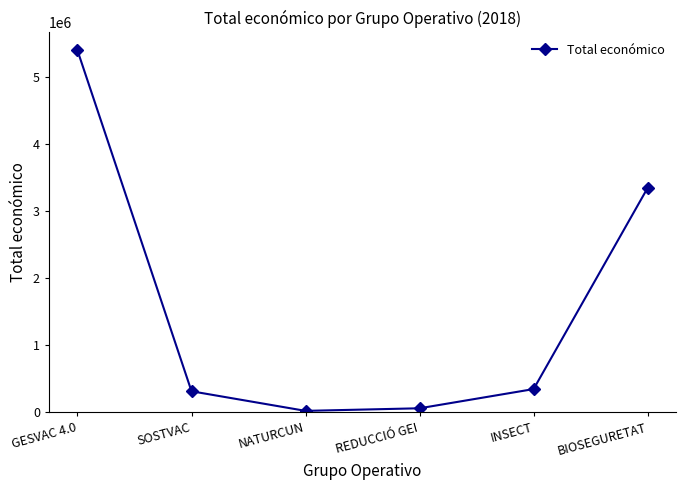

What is the value of the 2nd point from the left?

311553